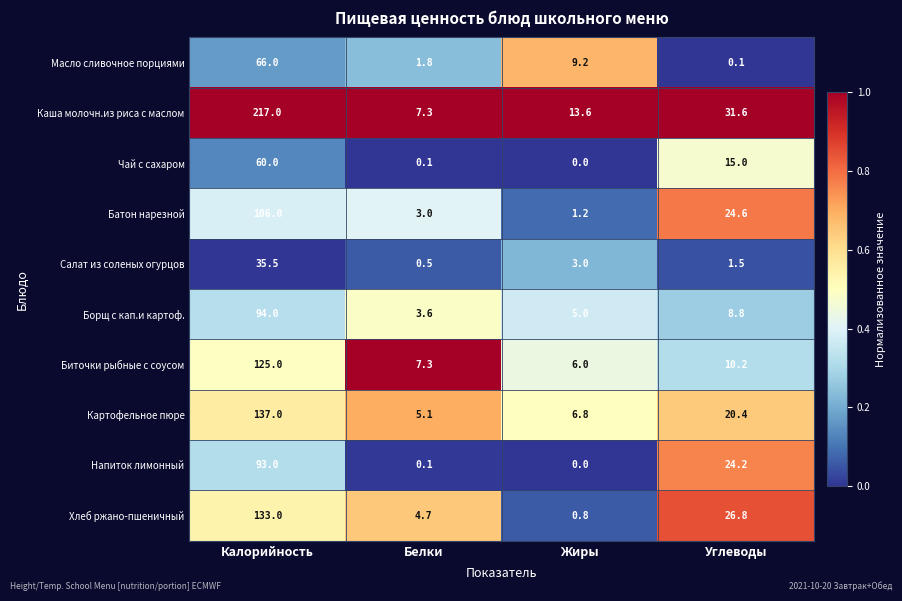

The value of Биточки рыбные с соусом at Углеводы is 4.8. True or false?

False